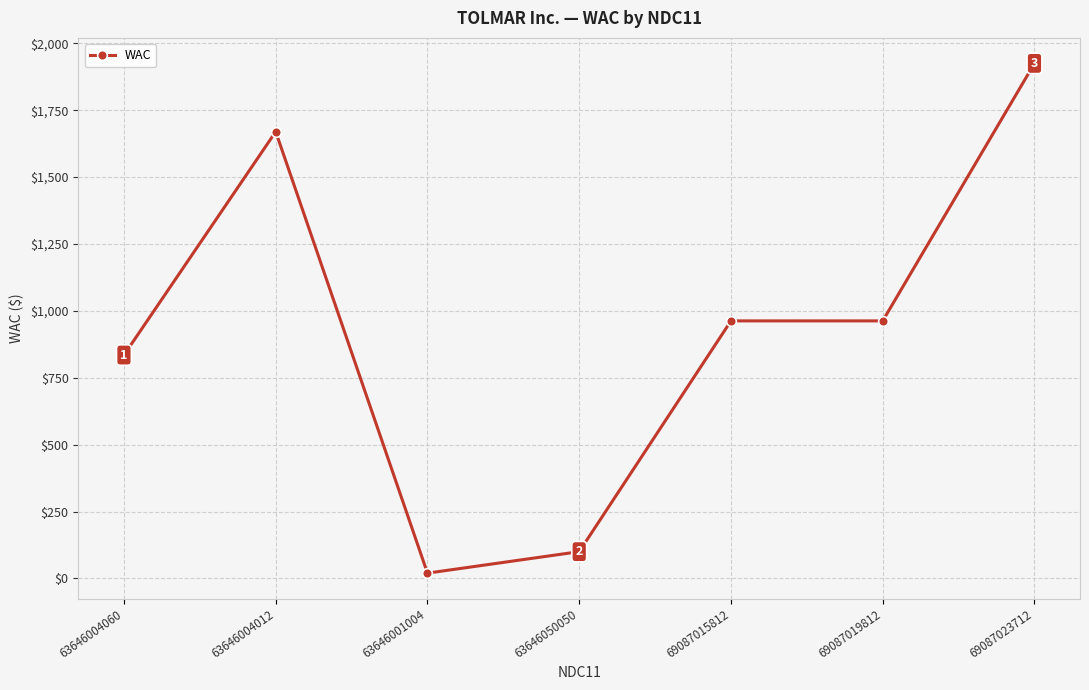

At which category does the data reach its first local valley?

63646001004